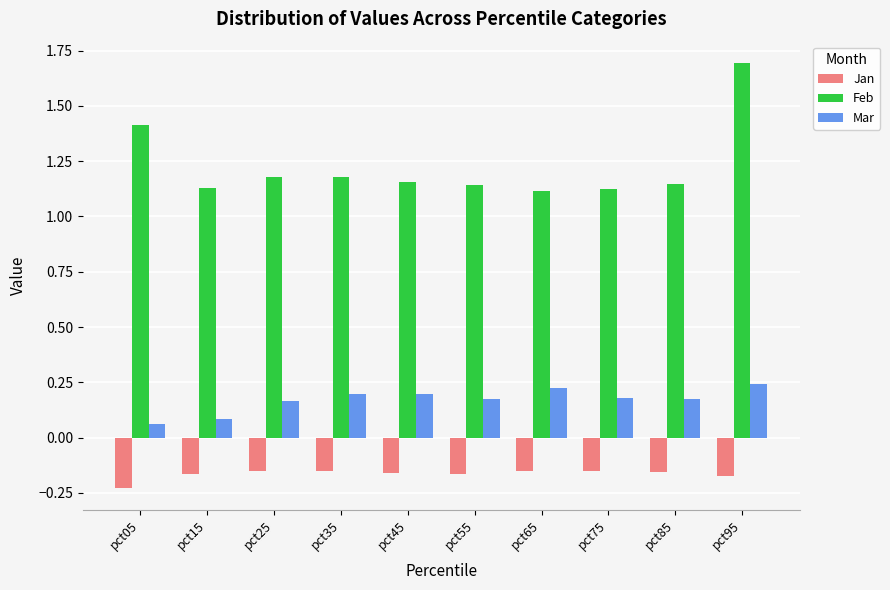

At which label does Jan reach its minimum?

pct05